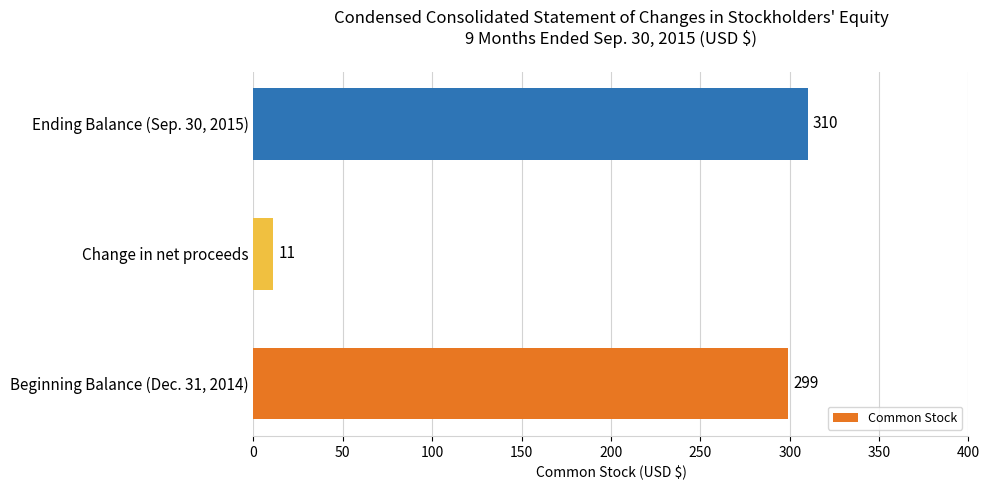

Reading top to bottom, extract all data points from this chart.

310	11	299